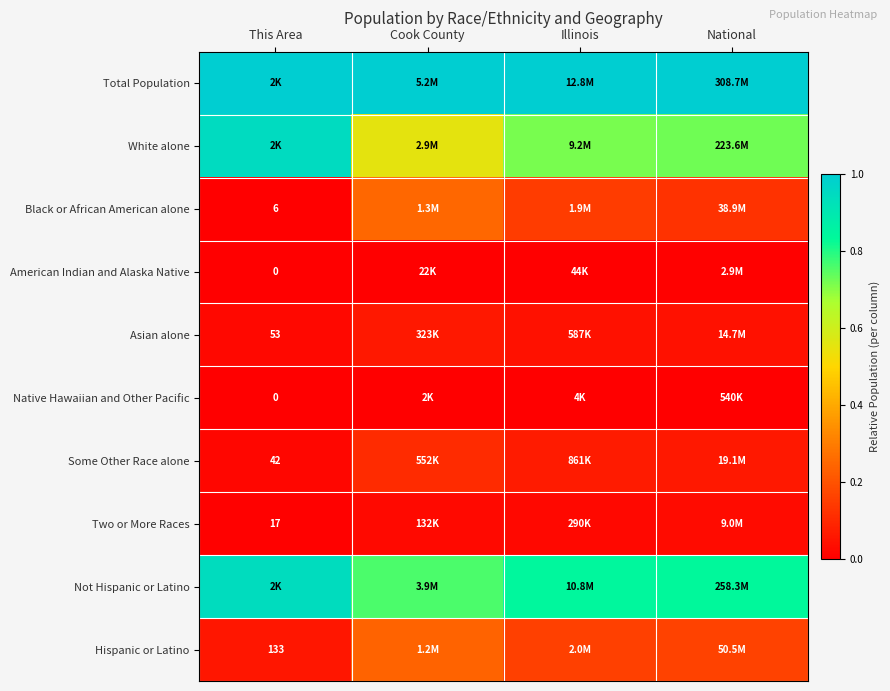

Between This Area and Cook County, which series saw the biggest shift?

White alone